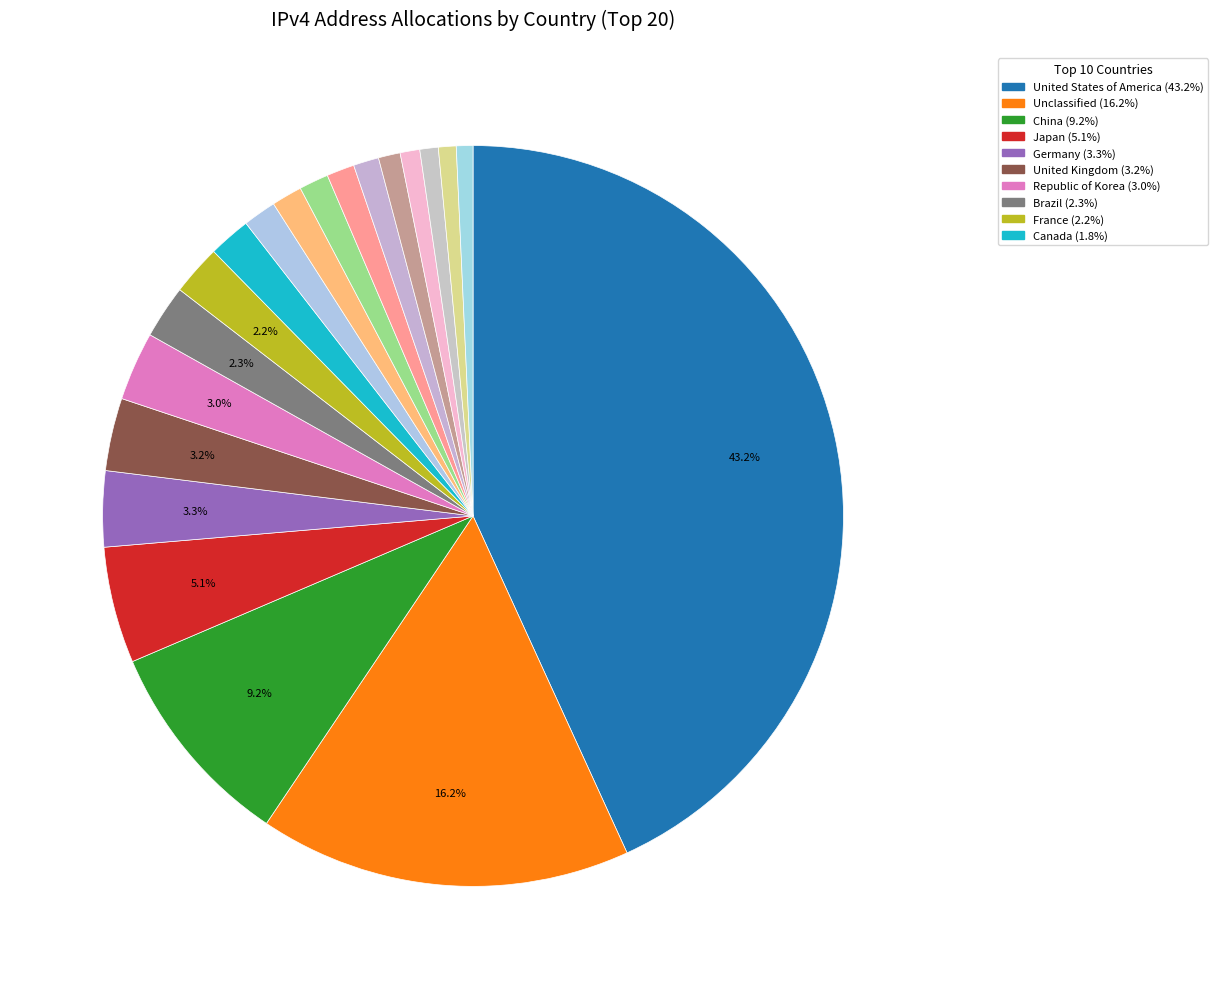

To the nearest percent, what is the average slice percentage?

5%